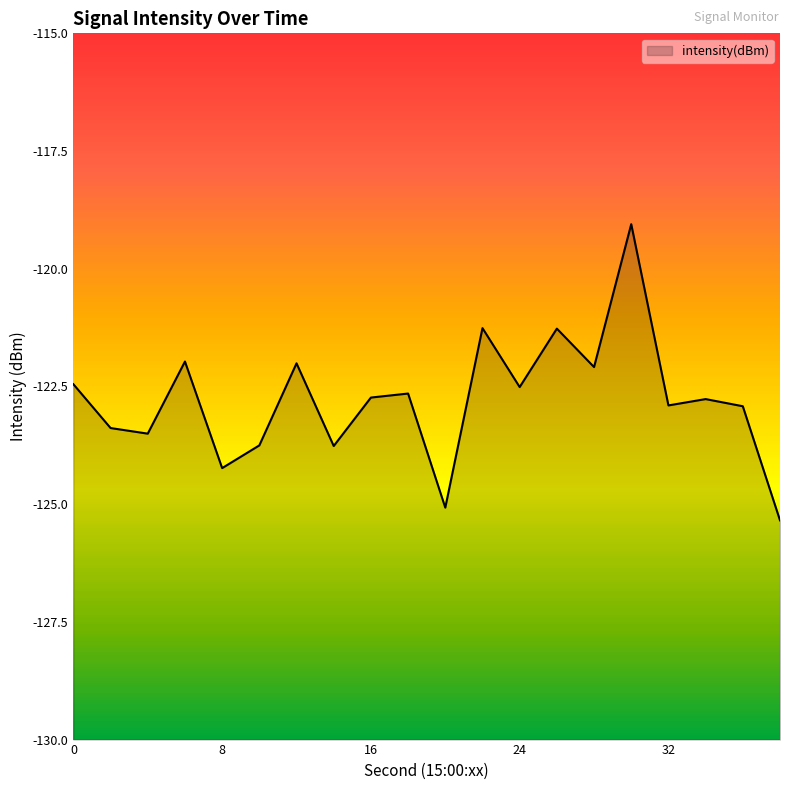

Does the chart display data point markers on the line(s)?

No